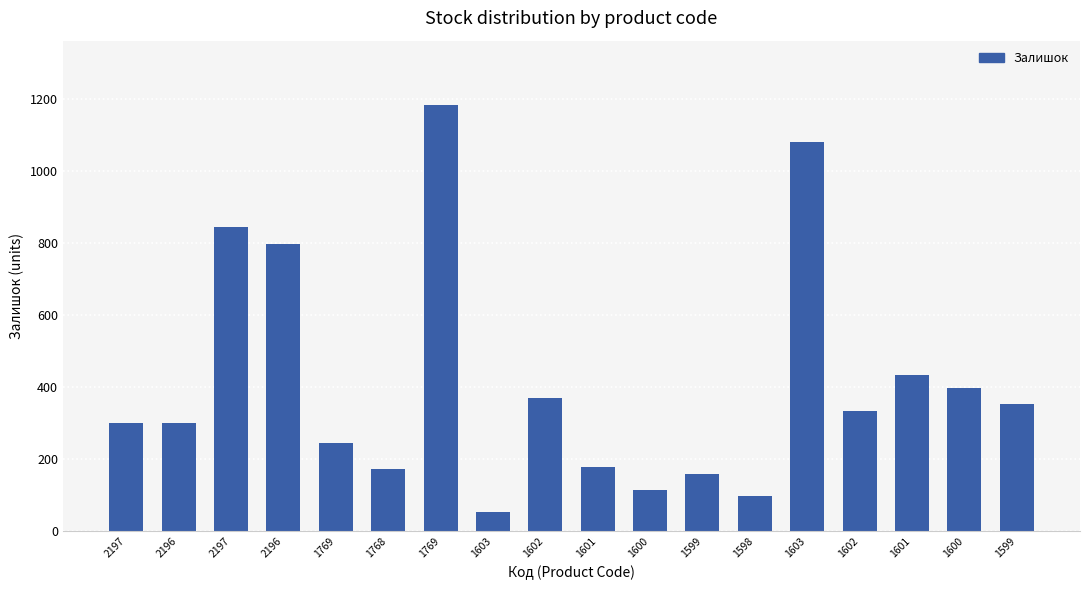

What is the label of the 15th bar from the left?

1602